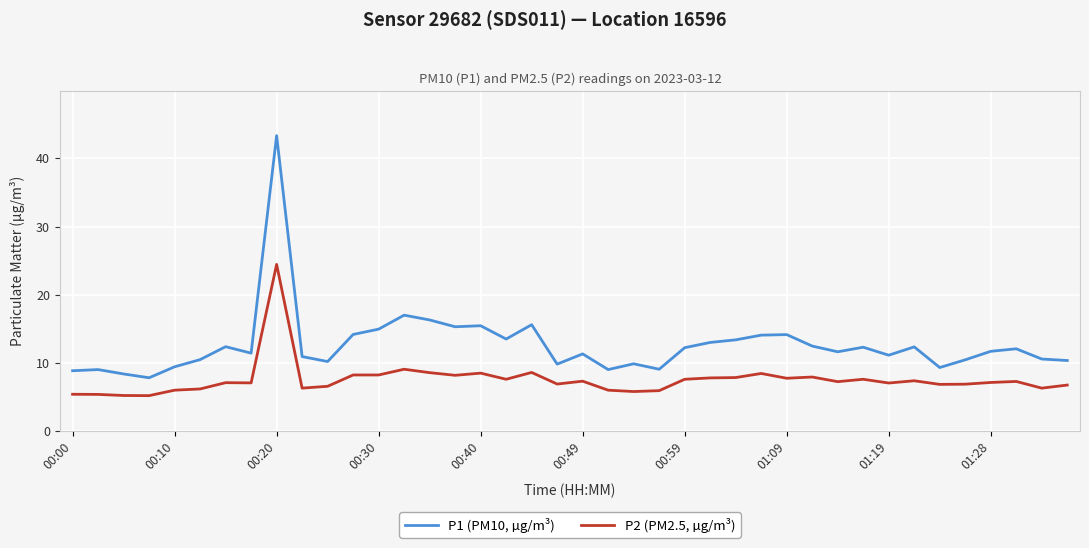

True or false: P1 (PM10, µg/m³) and P2 (PM2.5, µg/m³) intersect in this chart.

False